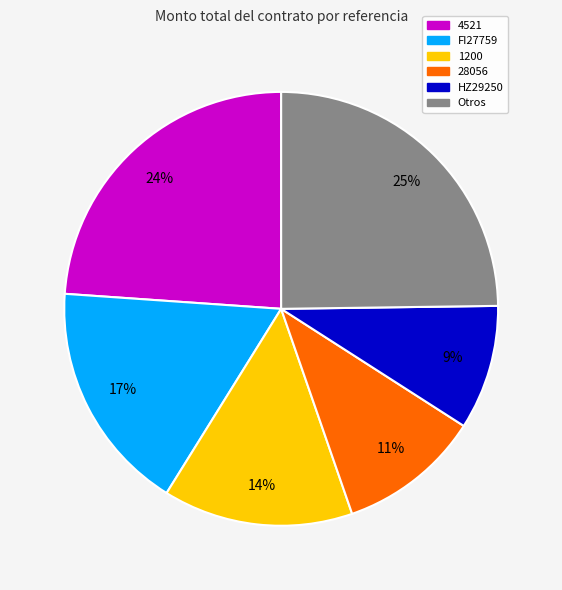

Which has a higher value, 28056 or FI27759?

FI27759